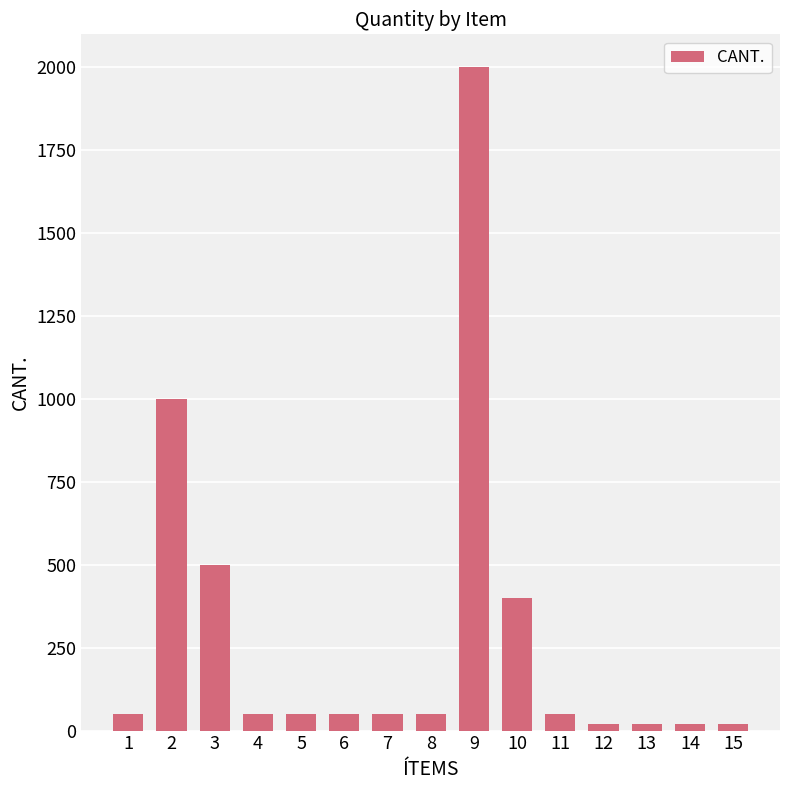

What is the sum of the values at 8 and 11?

100